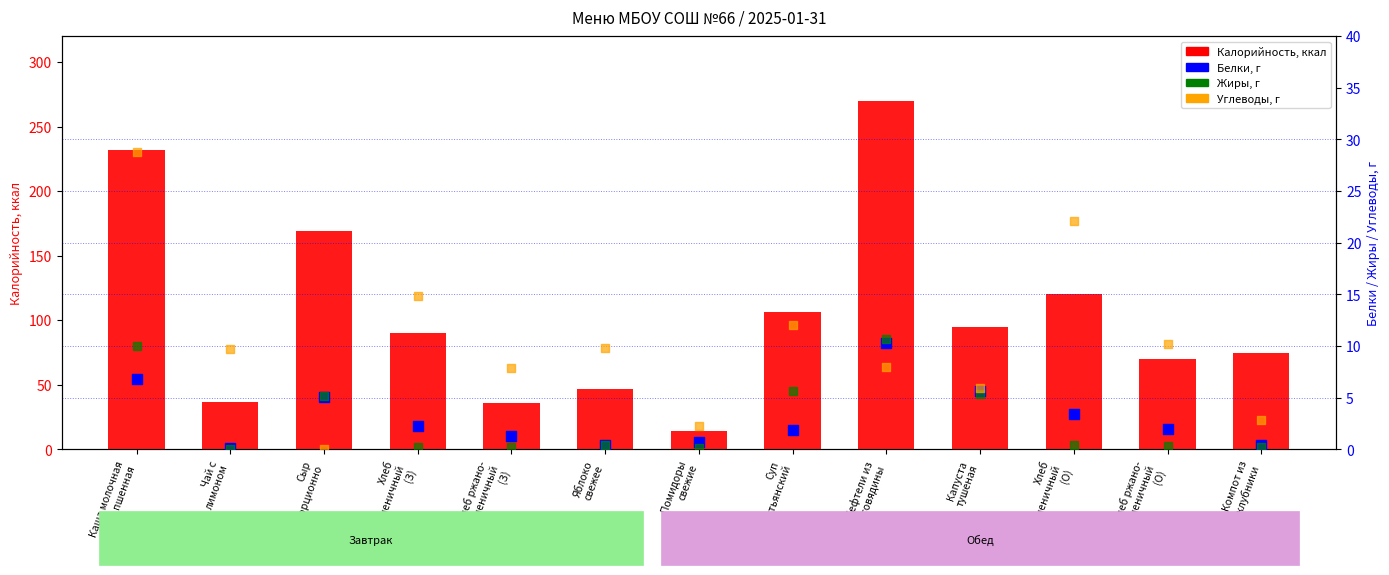

Which series contains the highest Y value?

Калорийность